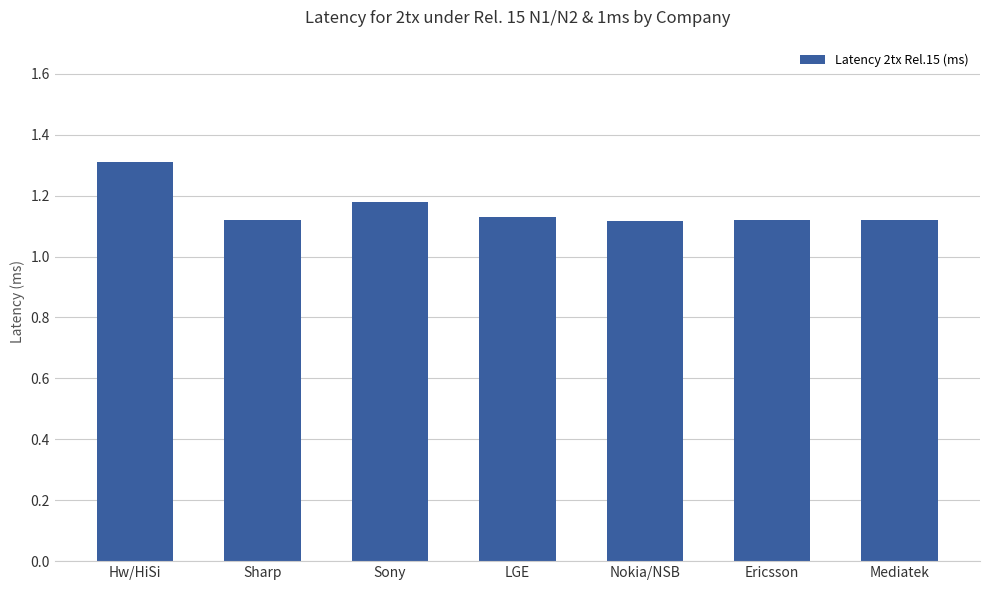

Approximately how many times larger is the value at Sony compared to Hw/HiSi?

0.9